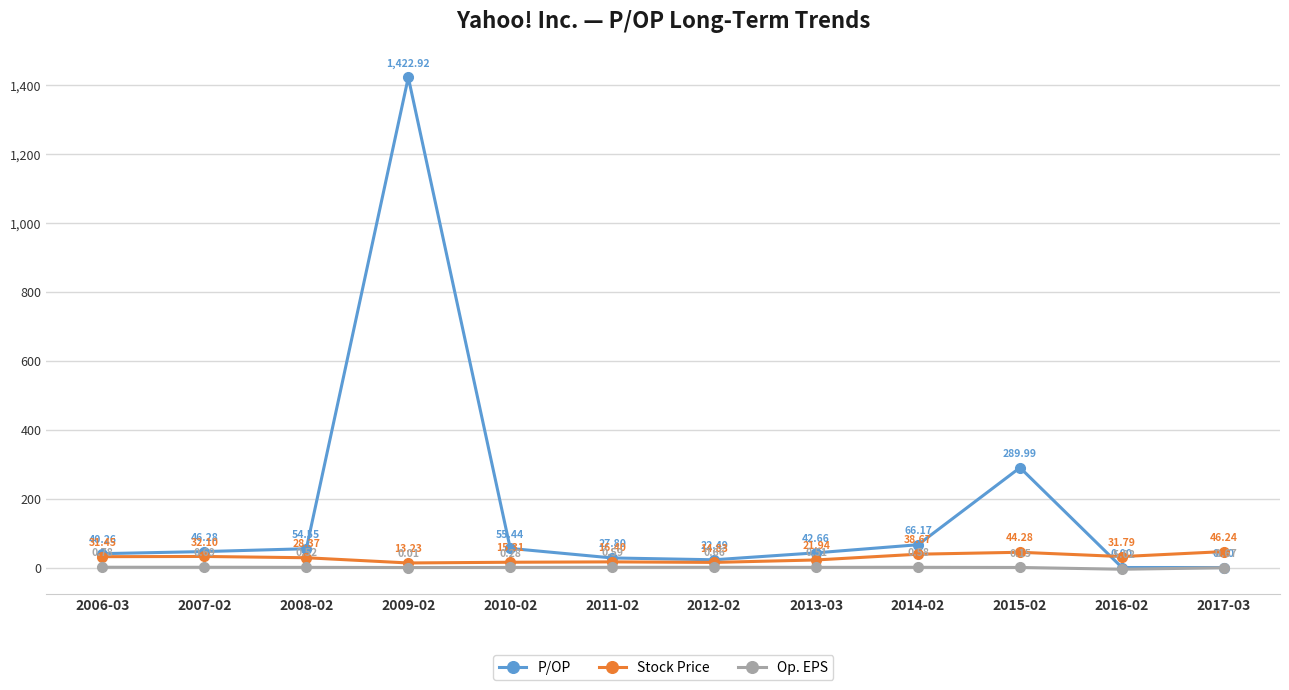

What position from the right is 2016-02?

2